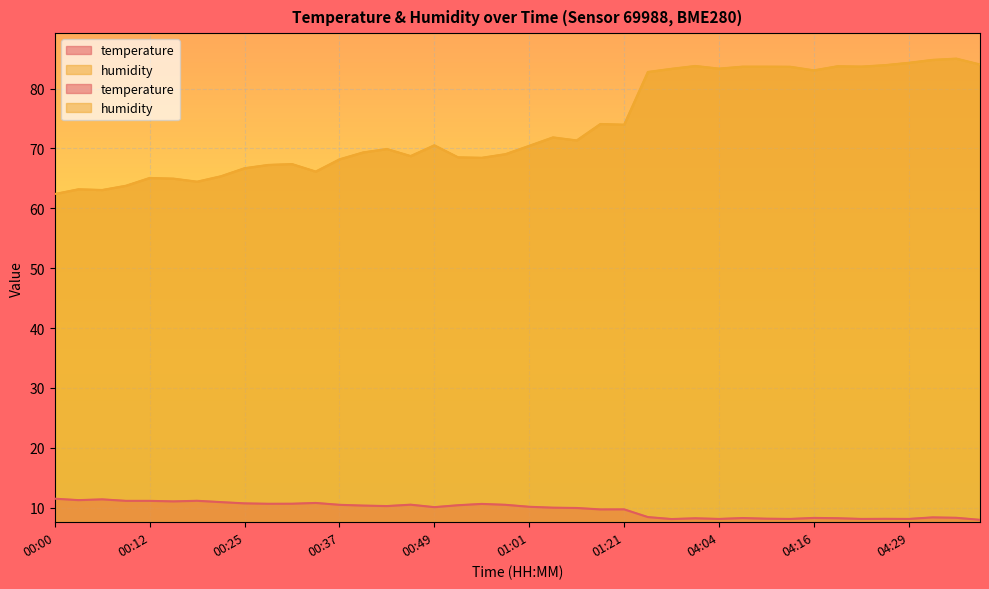

Reading left to right, list all the values displayed in this chart.

temperature: 00:00=11.5	00:03=11.2	00:06=11.4	00:09=11.1	00:12=11.1	00:15=11.0	00:18=11.1	00:21=10.9	00:25=10.7	00:28=10.6	00:31=10.6	00:34=10.8	00:37=10.5	00:40=10.3	00:43=10.2	00:46=10.5	00:49=10.1	00:52=10.4	00:55=10.6	00:58=10.5	01:01=10.1	01:04=10.0	01:08=9.9	01:18=9.7	01:21=9.7	03:54=8.4	03:57=8.1	04:01=8.2	04:04=8.1	04:07=8.2	04:10=8.1	04:13=8.1	04:16=8.3	04:19=8.2	04:22=8.1	04:25=8.1	04:29=8.1	04:32=8.4	04:35=8.3	04:38=8.0
humidity: 00:00=62.4	00:03=63.2	00:06=63.1	00:09=63.8	00:12=65.1	00:15=65.0	00:18=64.5	00:21=65.3	00:25=66.7	00:28=67.2	00:31=67.4	00:34=66.1	00:37=68.2	00:40=69.3	00:43=69.9	00:46=68.7	00:49=70.5	00:52=68.5	00:55=68.4	00:58=69.0	01:01=70.4	01:04=71.8	01:08=71.3	01:18=74.1	01:21=74.0	03:54=82.8	03:57=83.3	04:01=83.8	04:04=83.3	04:07=83.7	04:10=83.7	04:13=83.7	04:16=83.0	04:19=83.7	04:22=83.7	04:25=83.9	04:29=84.3	04:32=84.8	04:35=85.0	04:38=84.0